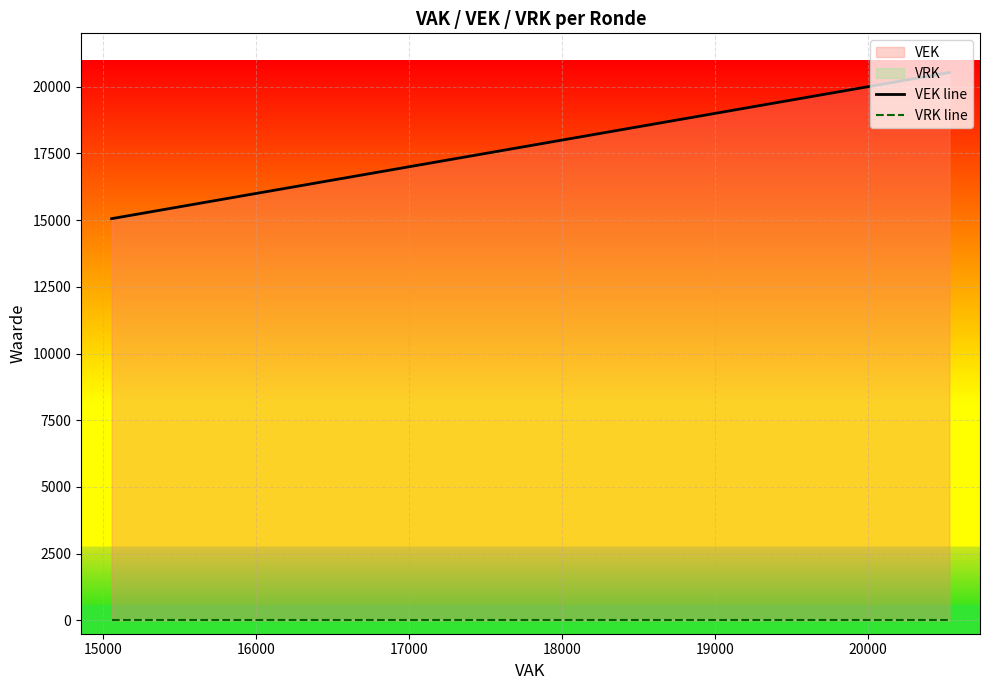

Which series has the largest range (max minus min)?

VEK line